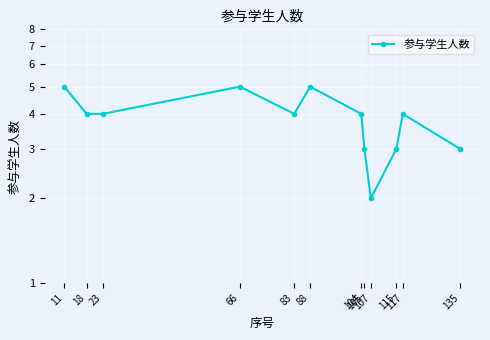

Reading right to left, extract all data points from this chart.

3	4	3	2	3	4	5	4	5	4	4	5